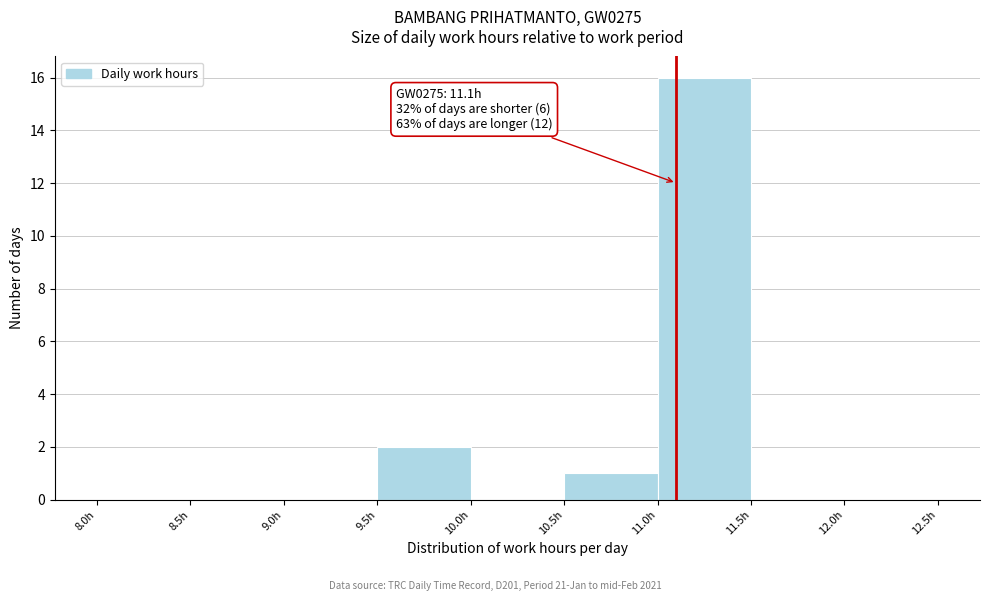

Which range on the x-axis has the tallest bar?

11.0 to 11.5